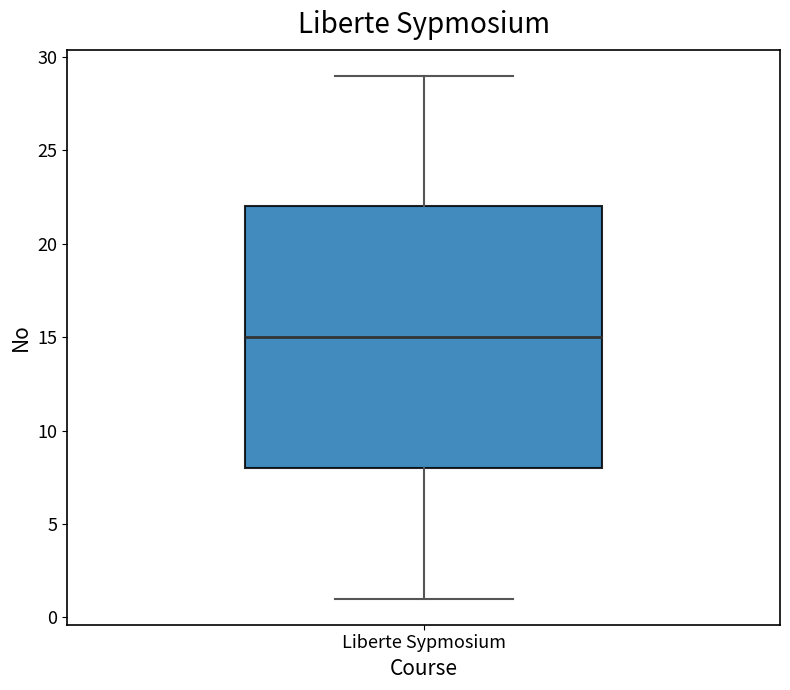

Read this box plot against the y-axis: the position of the median line, the range covered by the box, and the ends of both whiskers. The values are not printed on the chart, so give them approximately, as read against the axis.

median 15, box 8 to 22, whiskers 1 to 29